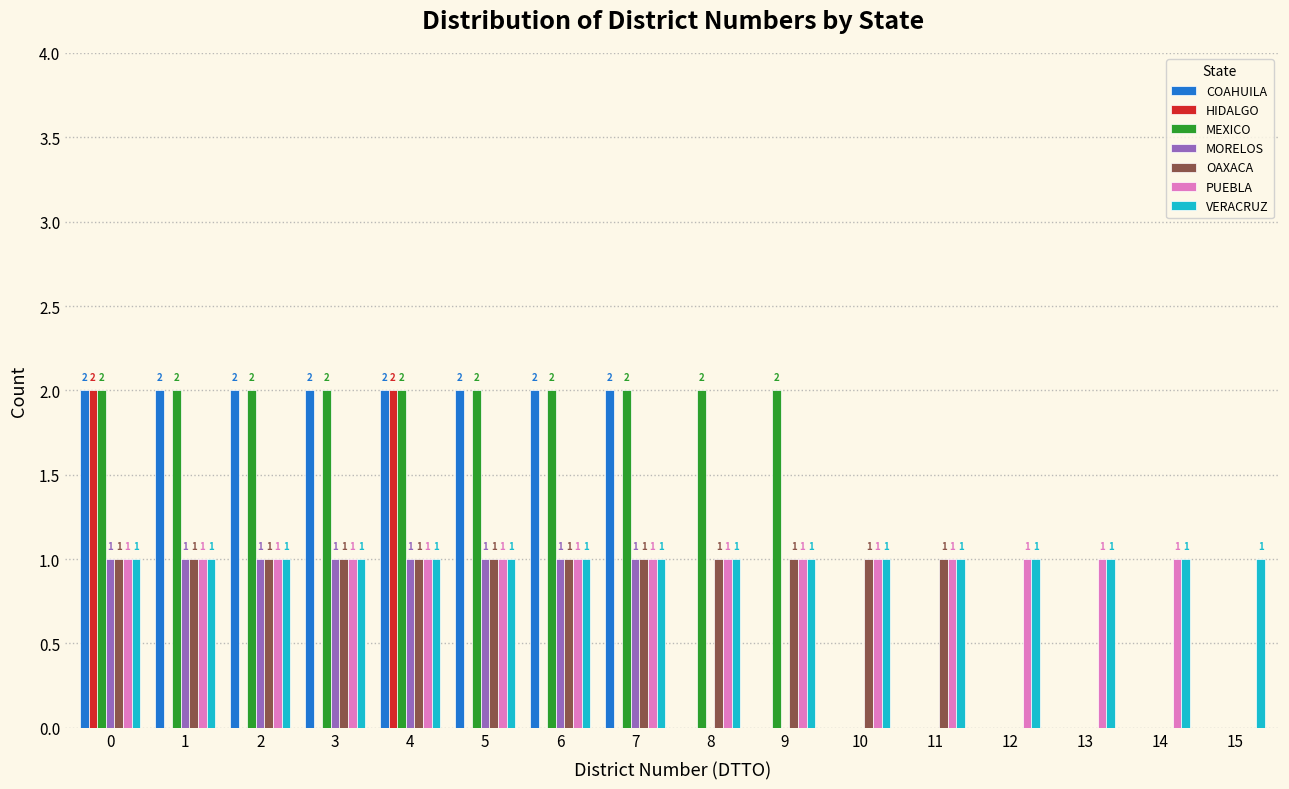

Reading left to right, extract all data points from this chart.

COAHUILA: 0=2	1=2	2=2	3=2	4=2	5=2	6=2	7=2	8=0	9=0	10=0	11=0	12=0	13=0	14=0	15=0
HIDALGO: 0=2	1=0	2=0	3=0	4=2	5=0	6=0	7=0	8=0	9=0	10=0	11=0	12=0	13=0	14=0	15=0
MEXICO: 0=2	1=2	2=2	3=2	4=2	5=2	6=2	7=2	8=2	9=2	10=0	11=0	12=0	13=0	14=0	15=0
MORELOS: 0=1	1=1	2=1	3=1	4=1	5=1	6=1	7=1	8=0	9=0	10=0	11=0	12=0	13=0	14=0	15=0
OAXACA: 0=1	1=1	2=1	3=1	4=1	5=1	6=1	7=1	8=1	9=1	10=1	11=1	12=0	13=0	14=0	15=0
PUEBLA: 0=1	1=1	2=1	3=1	4=1	5=1	6=1	7=1	8=1	9=1	10=1	11=1	12=1	13=1	14=1	15=0
VERACRUZ: 0=1	1=1	2=1	3=1	4=1	5=1	6=1	7=1	8=1	9=1	10=1	11=1	12=1	13=1	14=1	15=1